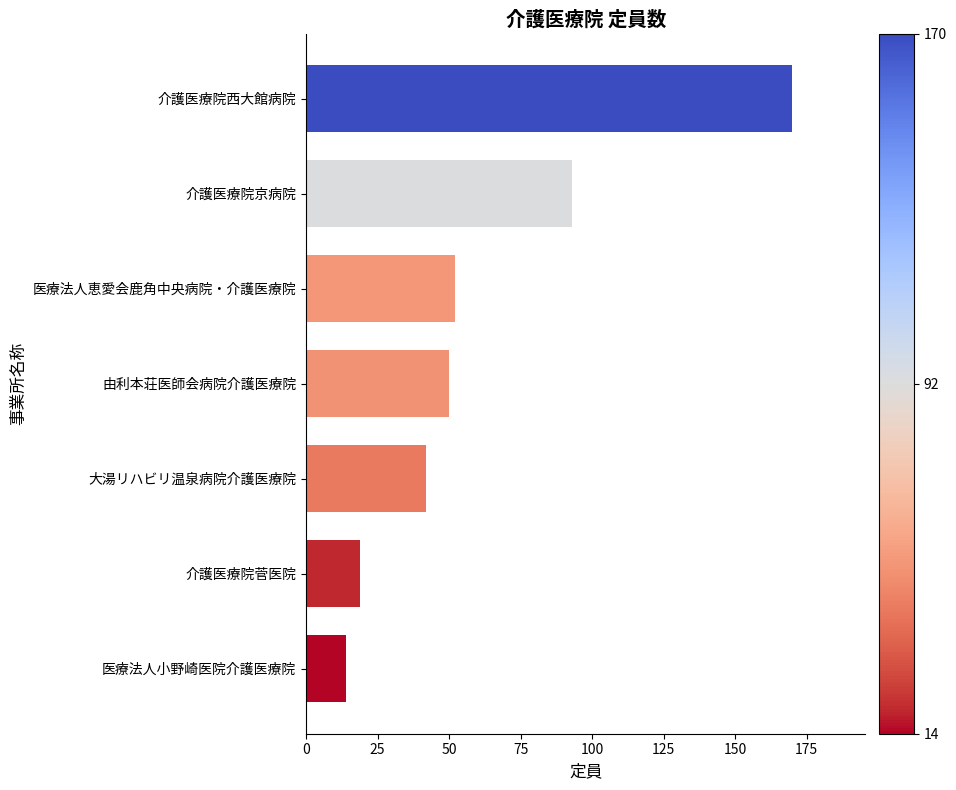

Reading top to bottom, extract all data points from this chart.

170	93	52	50	42	19	14